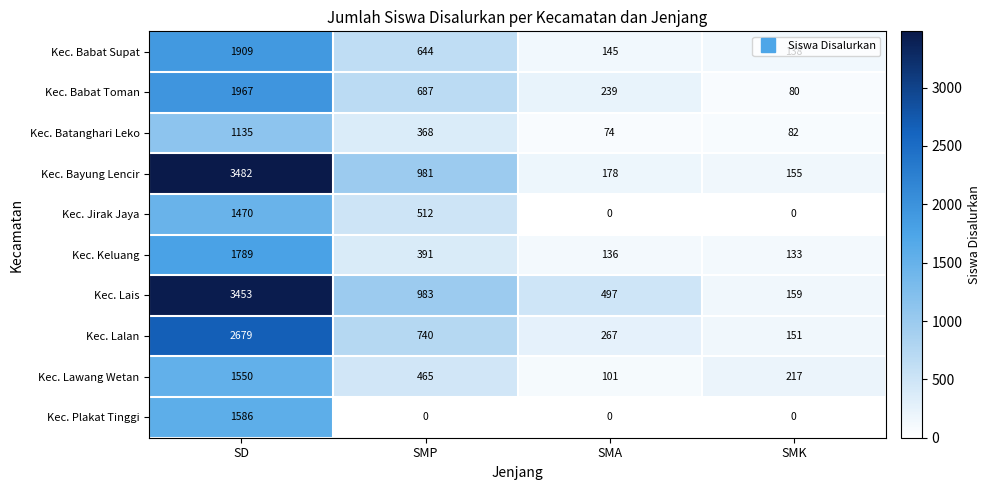

What is the difference between the second highest and minimum values in the Kec. Lais series?

824